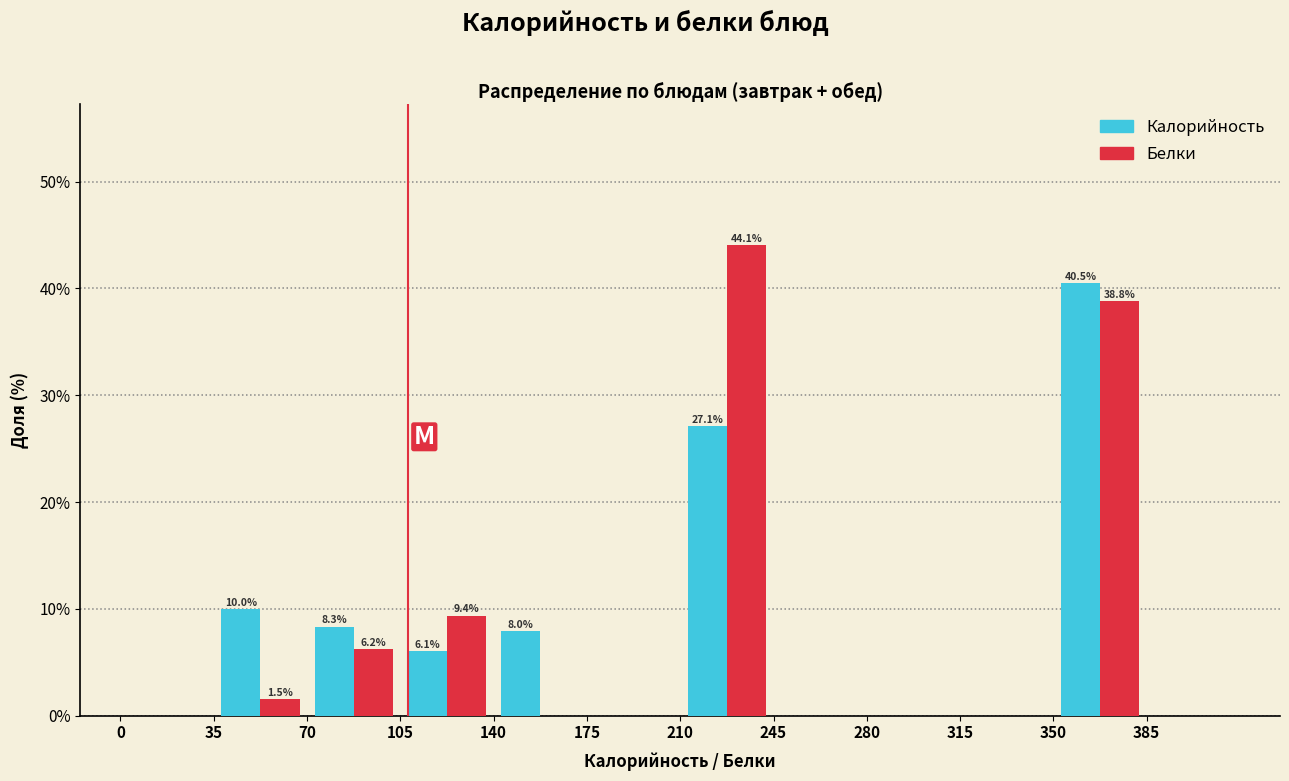

In the Белки series, which range on the x-axis has the tallest bar?

210 to 245